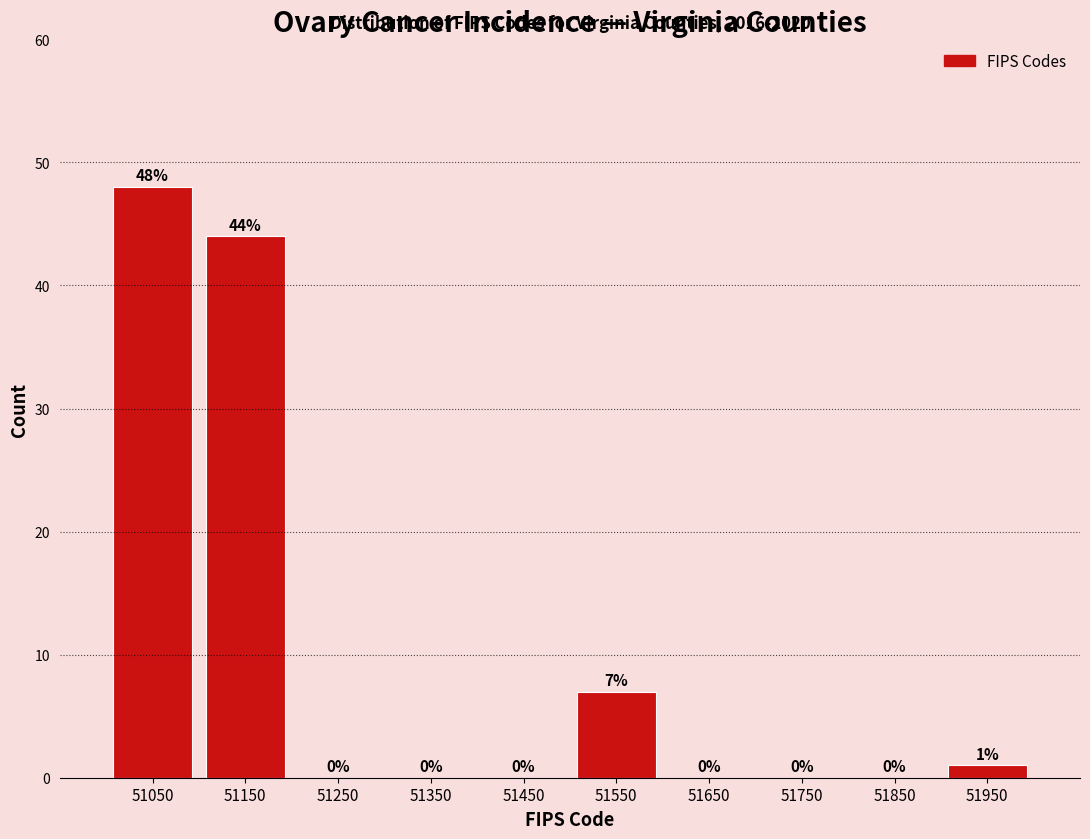

Reading left to right, transcribe this chart: for each bar, give the range it covers on the x-axis and its height.

51000 to 51100: 48
51100 to 51200: 44
51200 to 51300: 0
51300 to 51400: 0
51400 to 51500: 0
51500 to 51600: 7
51600 to 51700: 0
51700 to 51800: 0
51800 to 51900: 0
51900 to 52000: 1